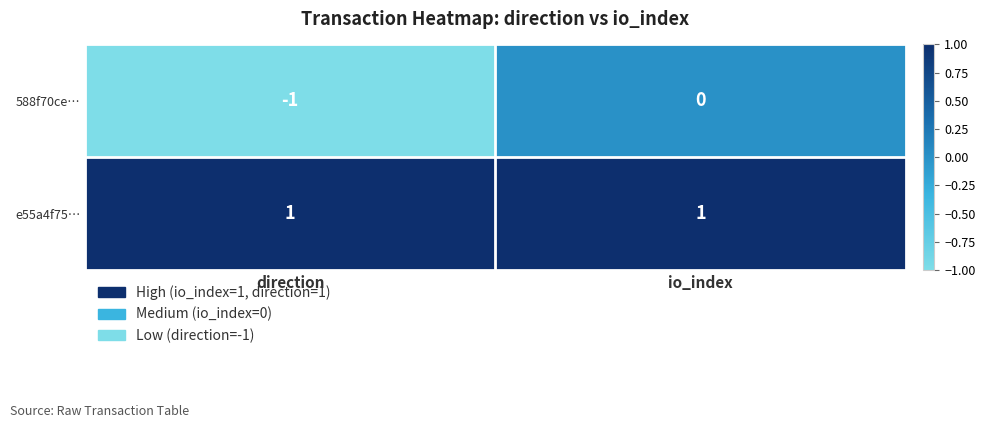

Reading left to right, what are all the values shown in this chart?

588f70ce…: -1	0
e55a4f75…: 1	1